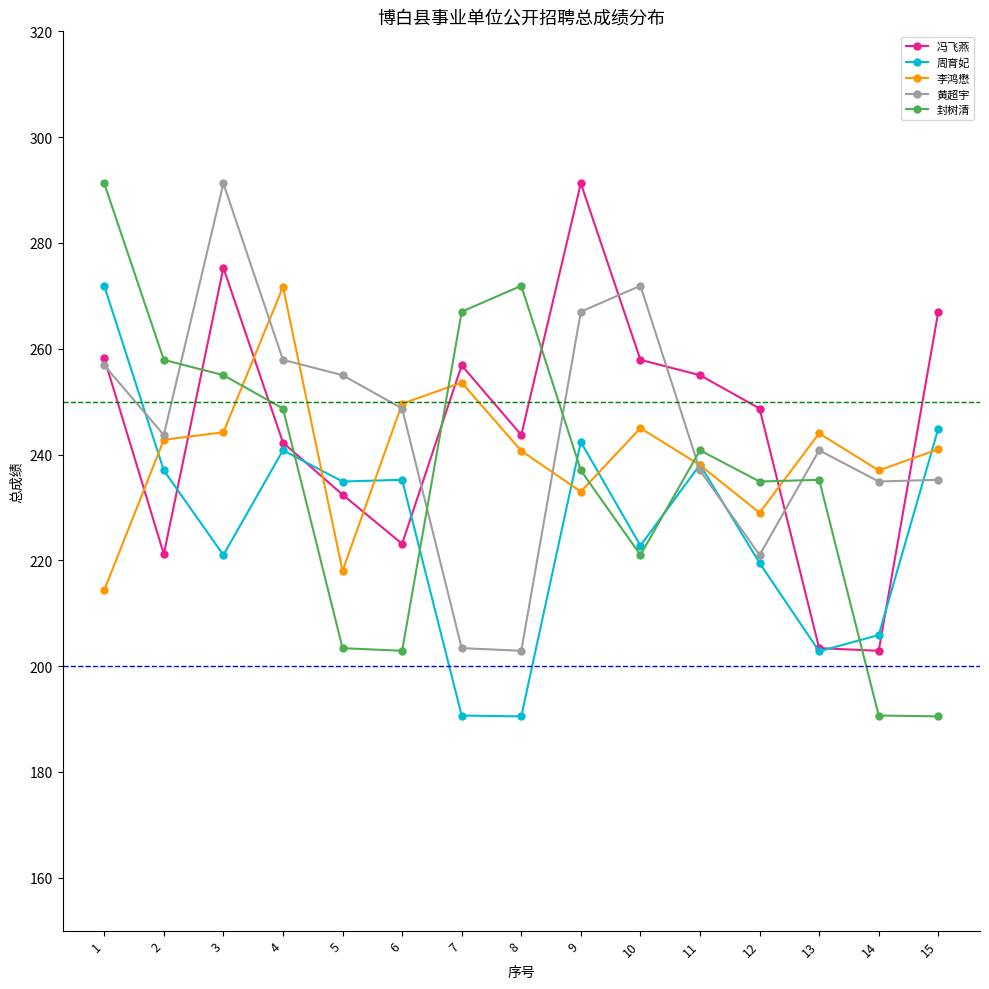

Where do 黄超宇 and 封树清 first cross each other?

2 and 3